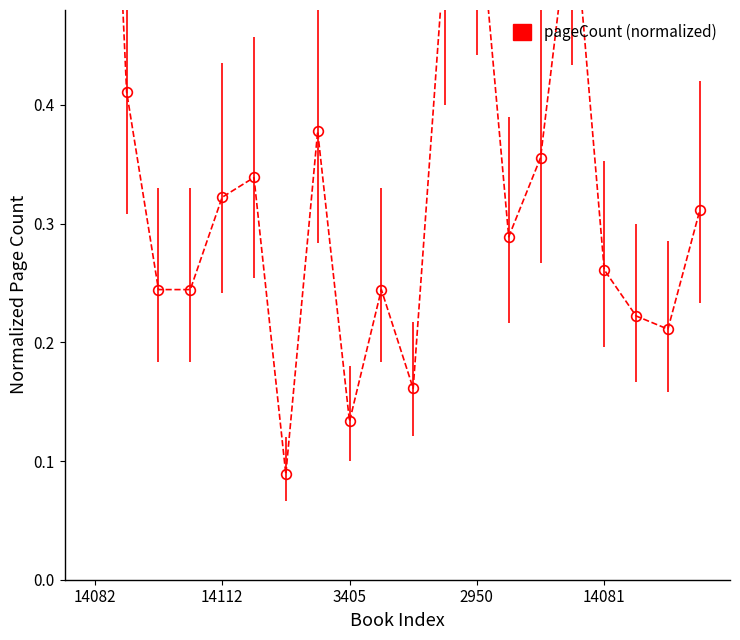

What is the approximate value at 14082?

1.0